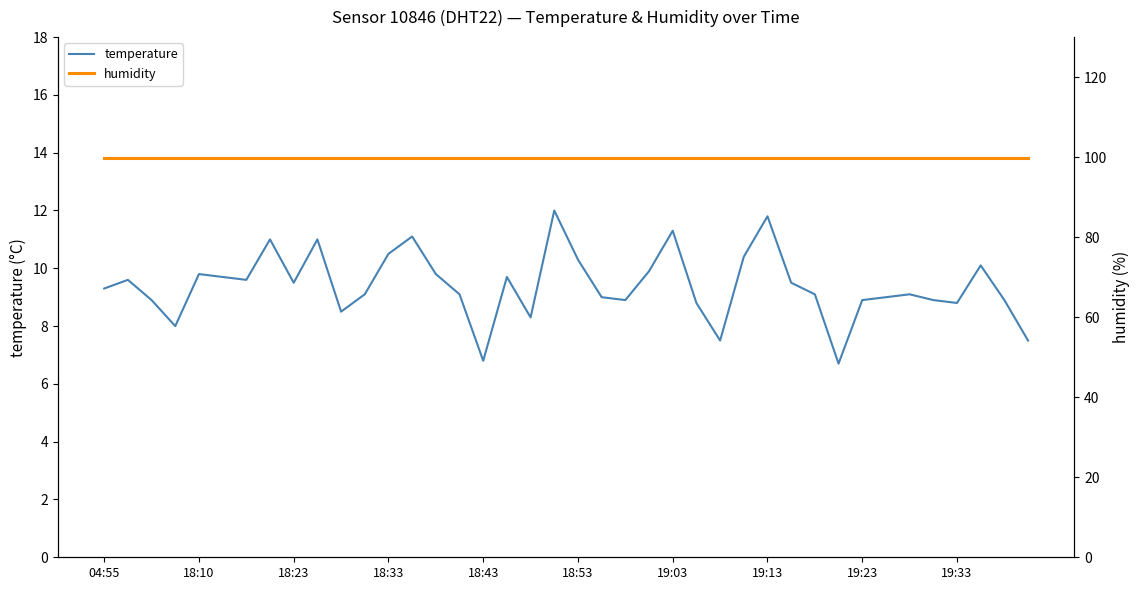

How many lines are shown in the chart?

2